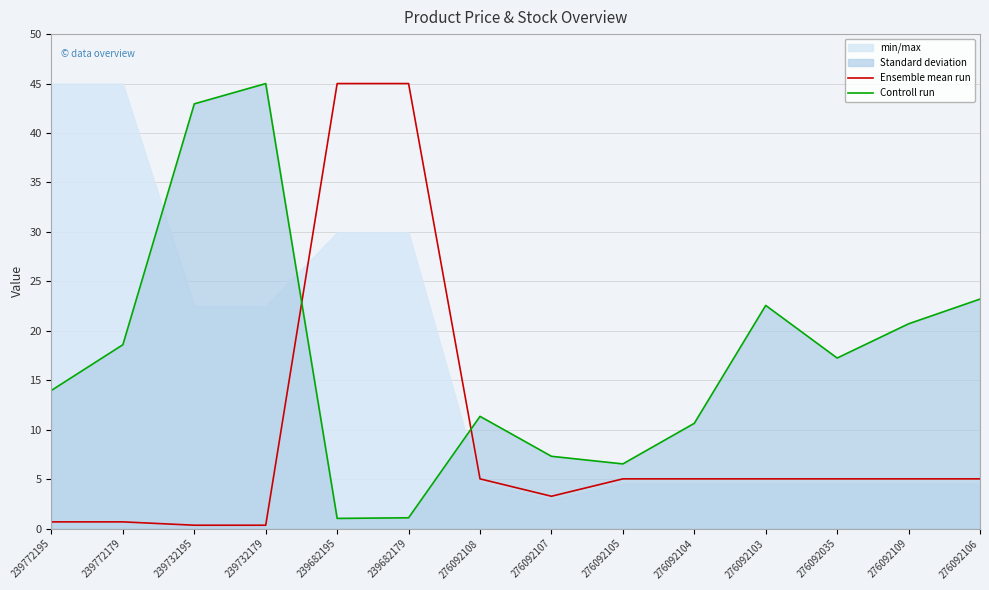

What is the difference between the maximum and minimum values in the Controll run series?

44.0